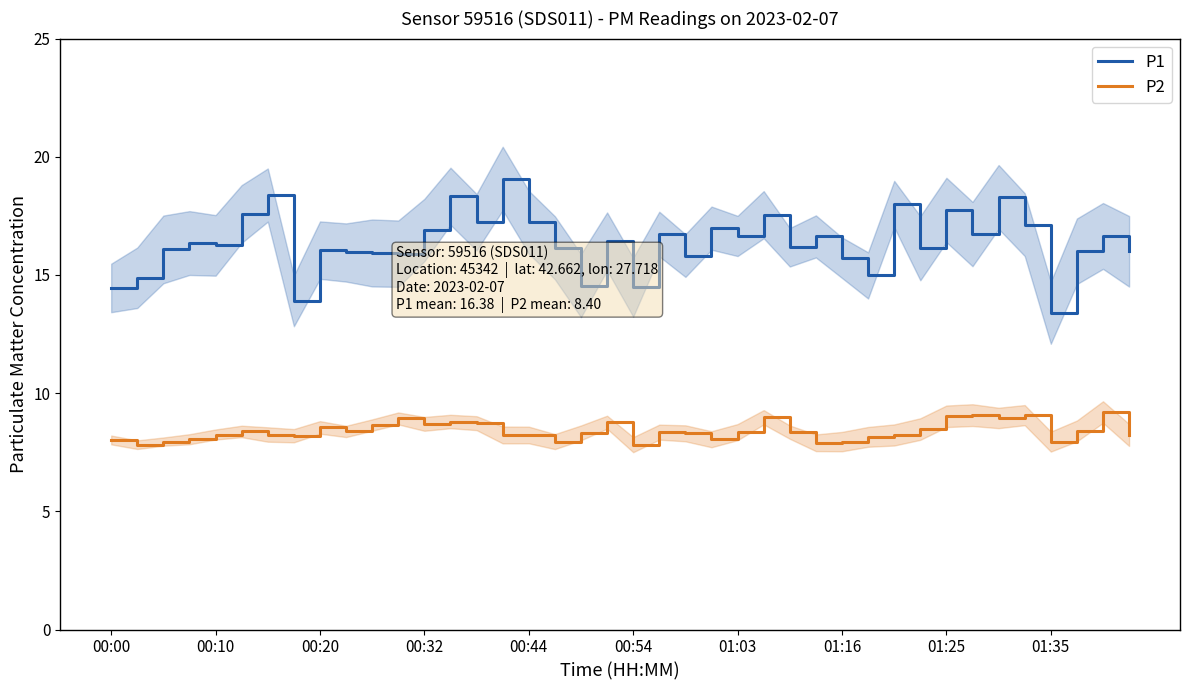

What is the highest value of the P2 series?

9.2